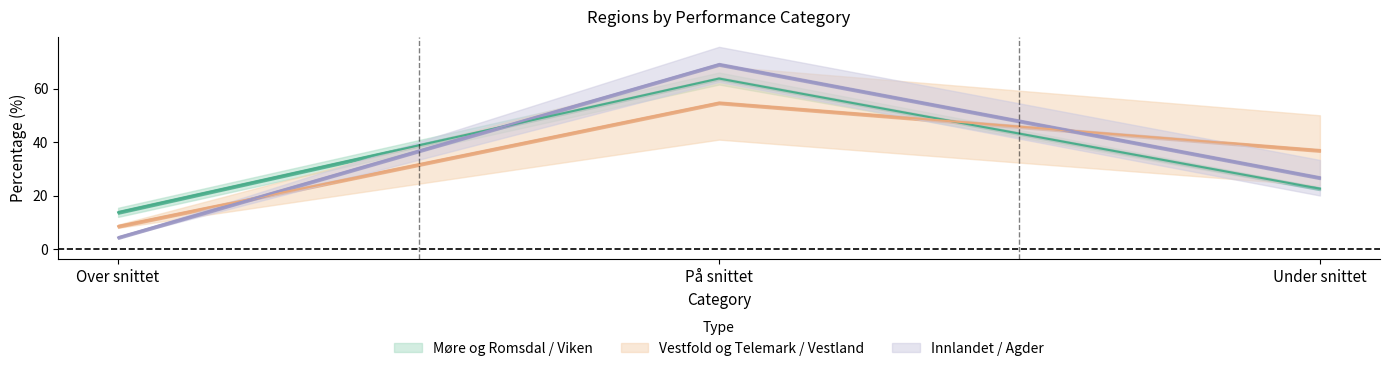

The value of Møre og Romsdal at Over snittet is 21.2. True or false?

False